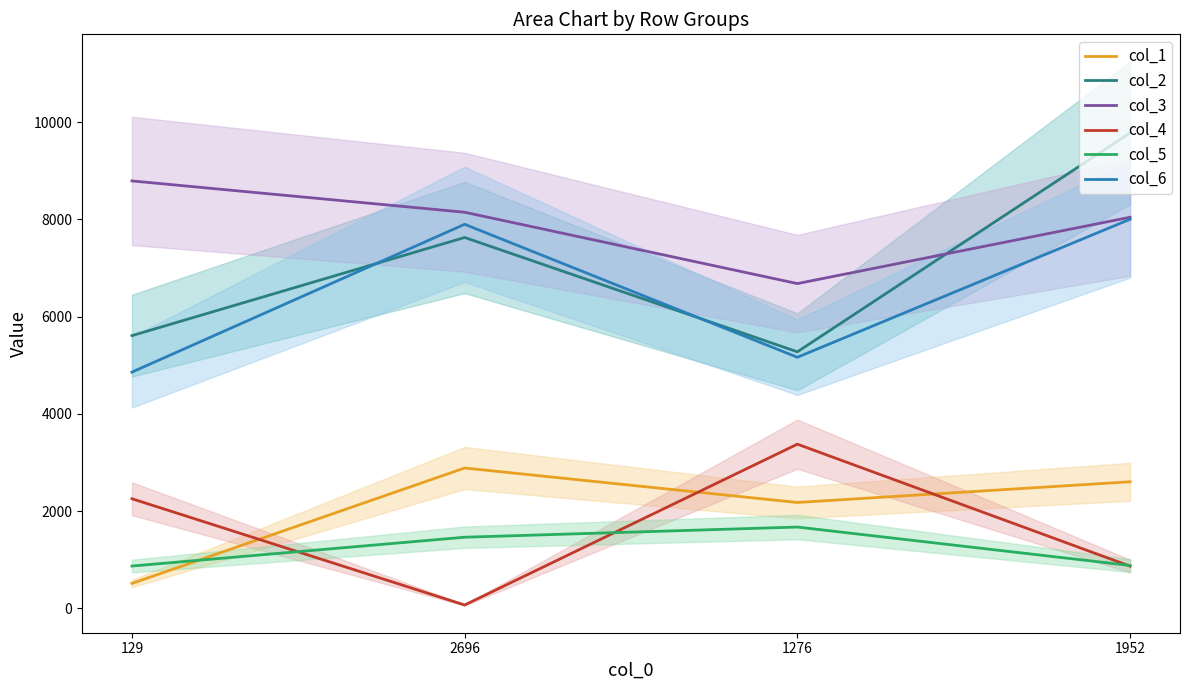

List the labels in order of col_4 value, smallest first.

2696, 1952, 129, 1276